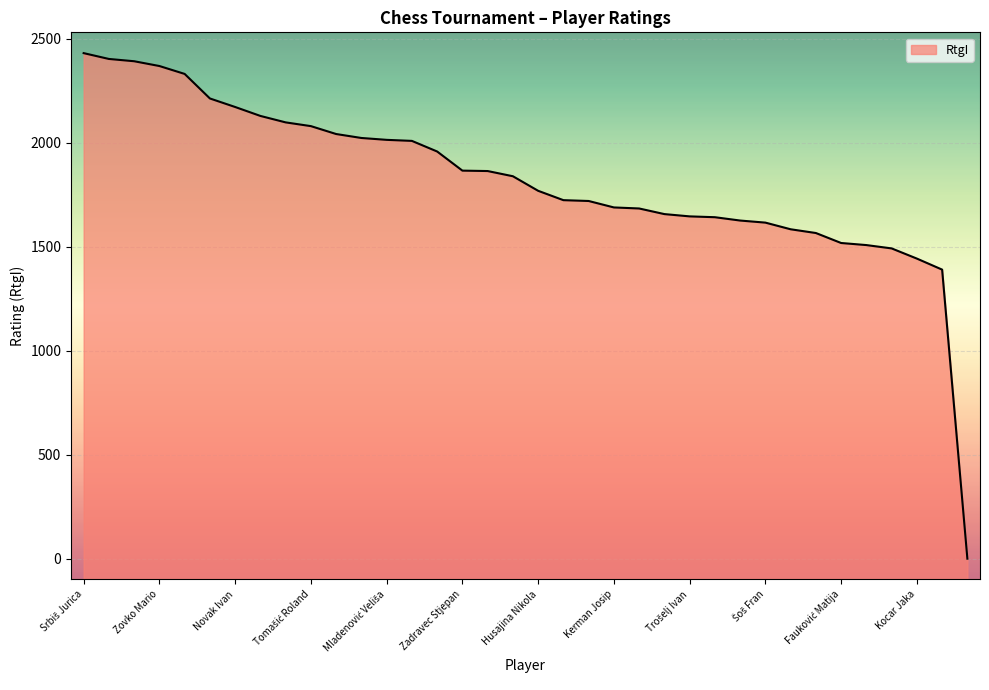

What is the sum of the values at Borić Muhamed and Srbiš Jurica?

4762